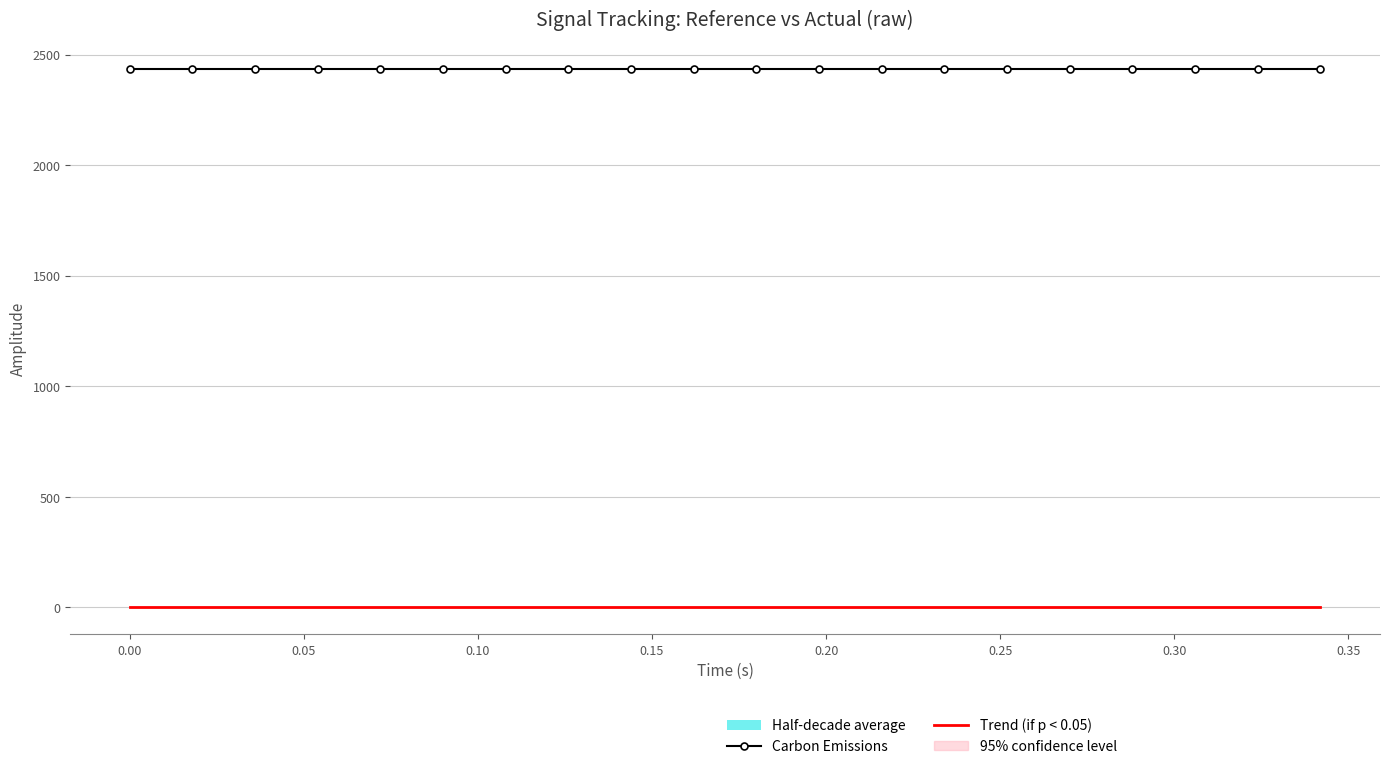

True or false: Carbon Emissions and Trend (if p < 0.05) cross at least once.

False